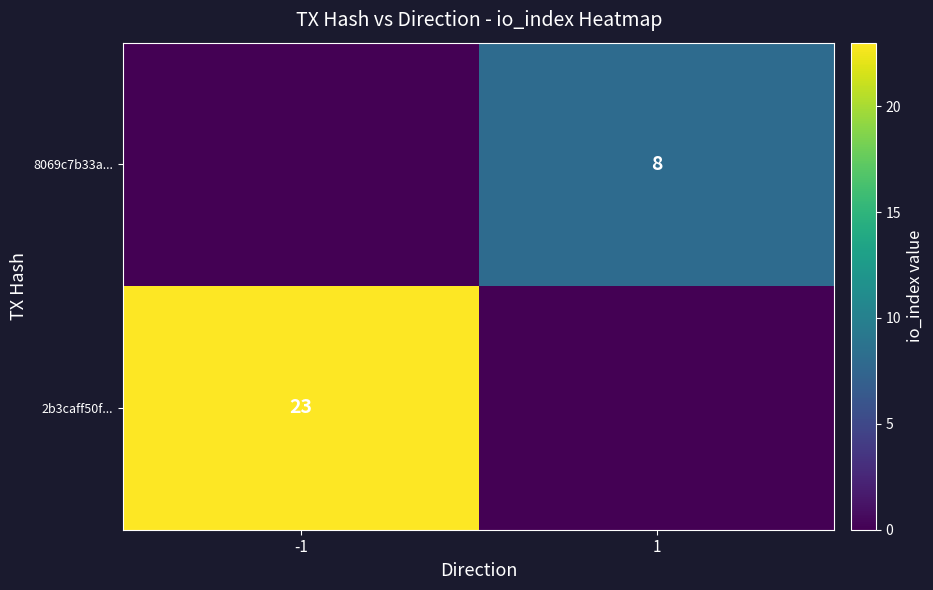

Is it true that 2b3caff50f... equals 10 at -1?

False